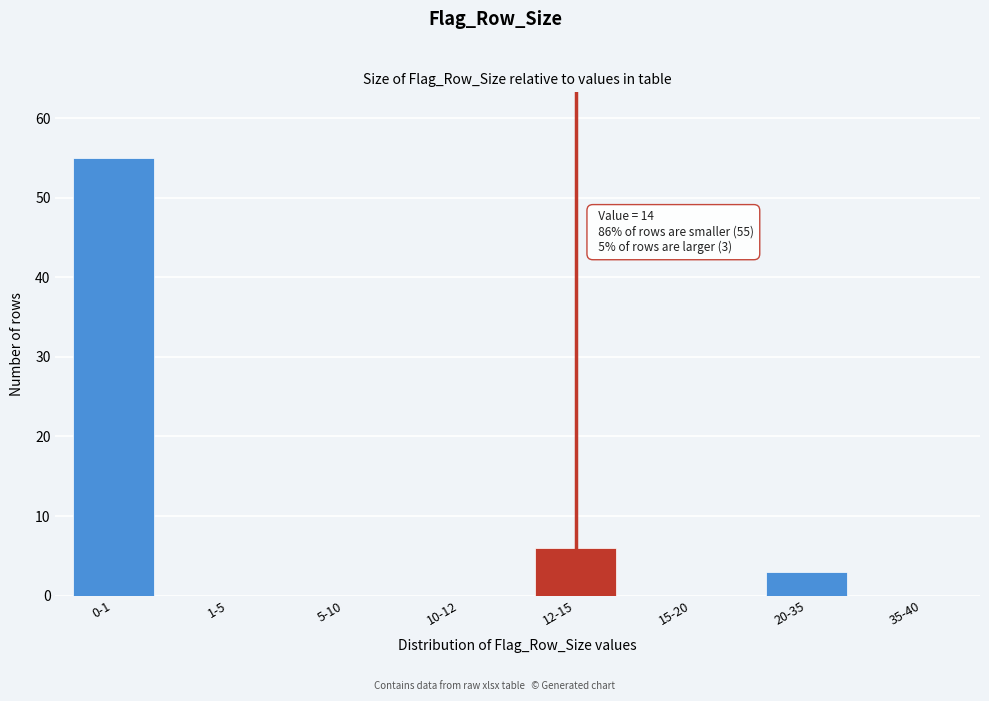

Reading left to right, list all the values displayed in this chart.

0-1=55	1-5=0	5-10=0	10-12=0	12-15=6	15-20=0	20-35=3	35-40=0